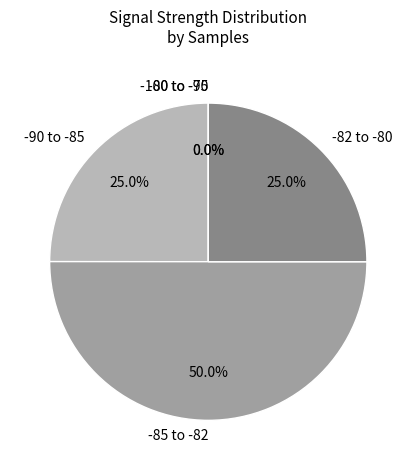

The 3 slice represents 1% of the pie. True or false?

False